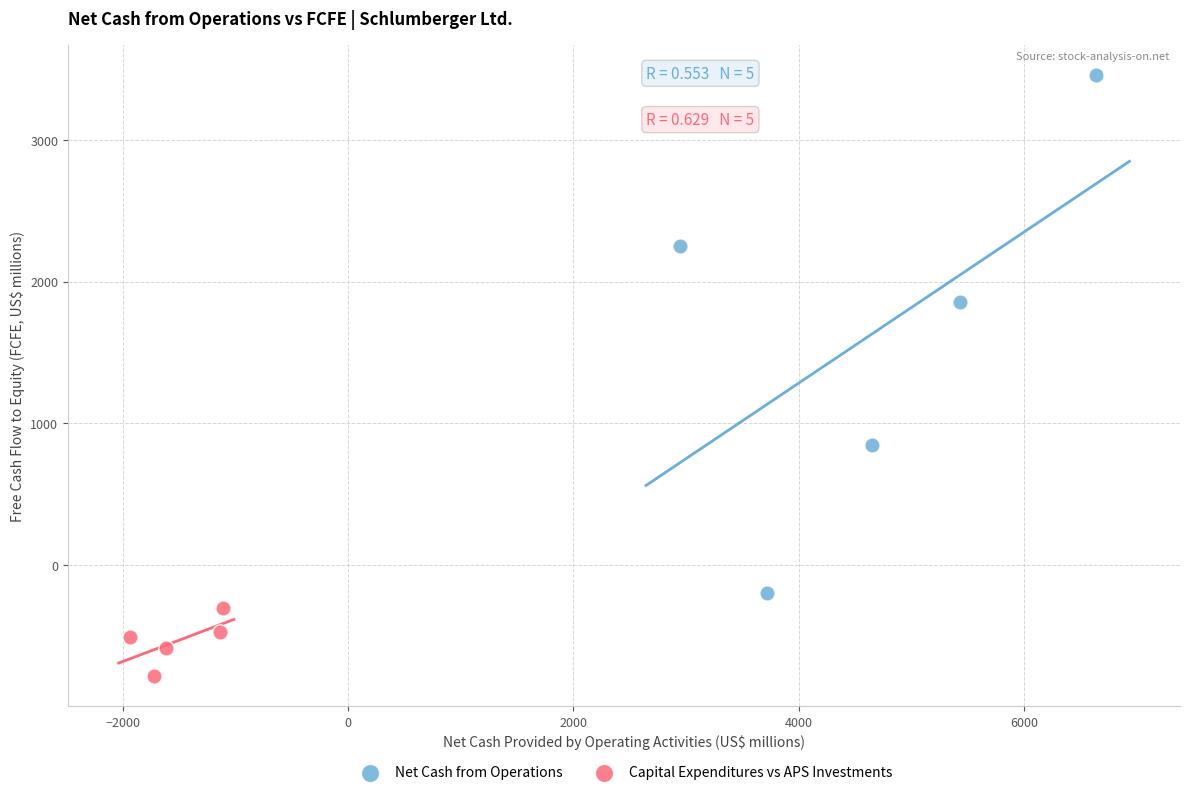

Which series has the widest spread of Y values?

Net Cash from Operations